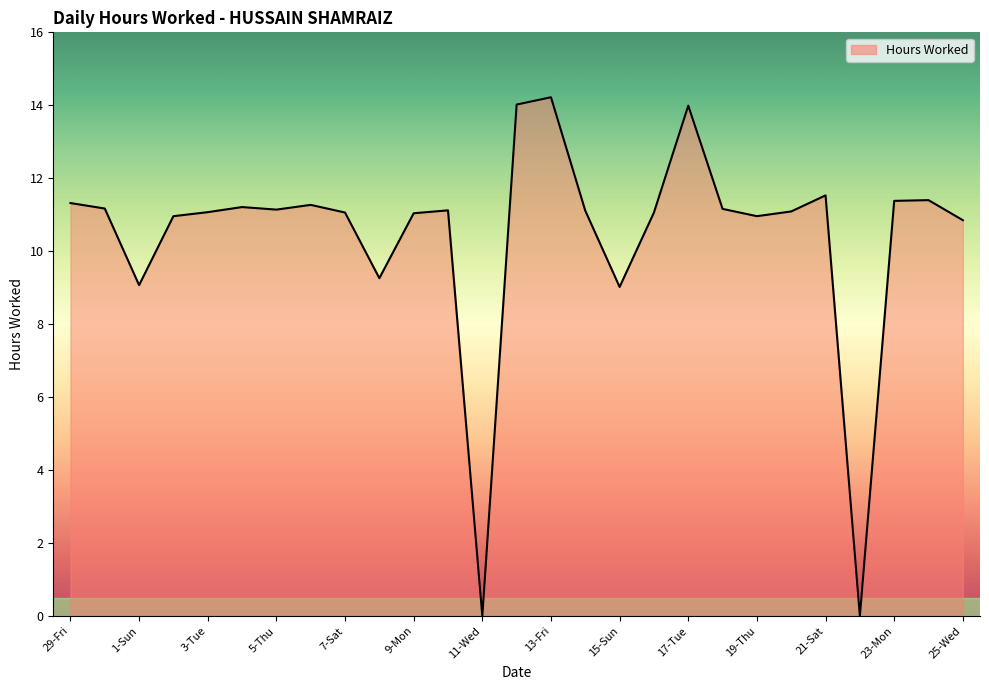

What is the greatest value displayed?

14.2